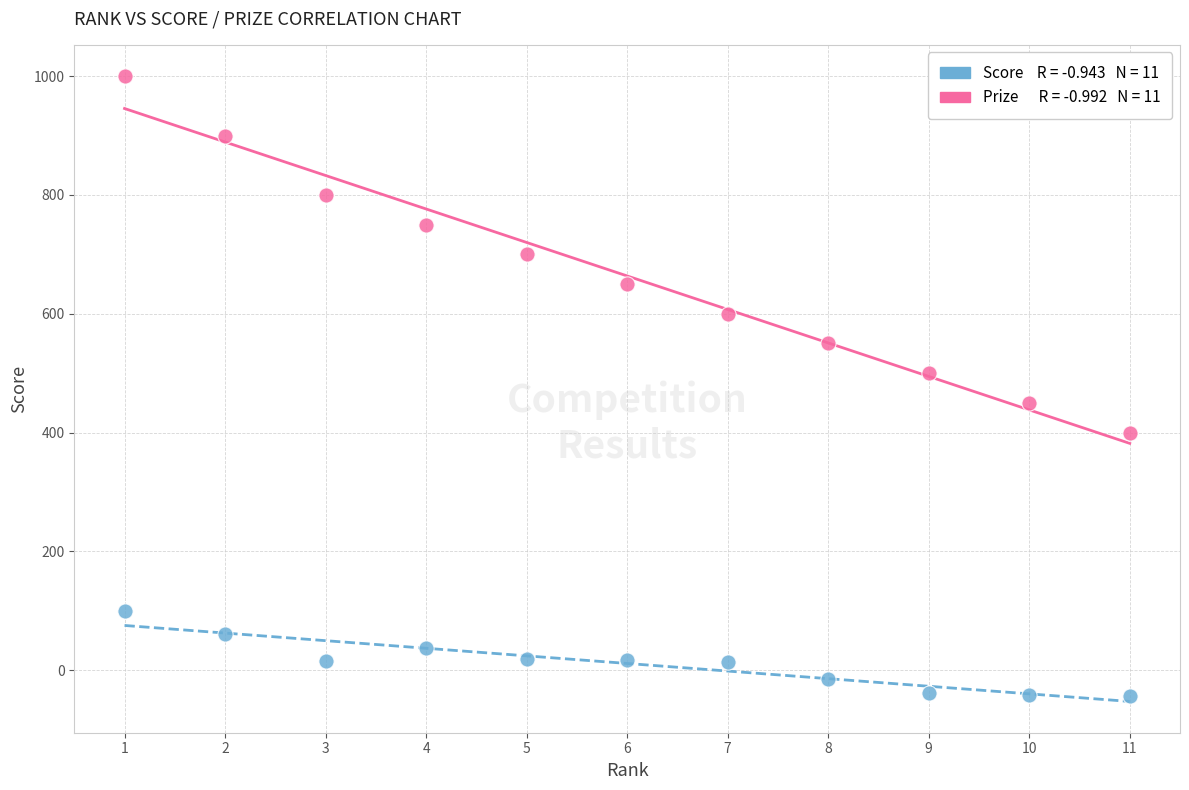

Across all data points, what is the range of Y values (max minus min)?

1044